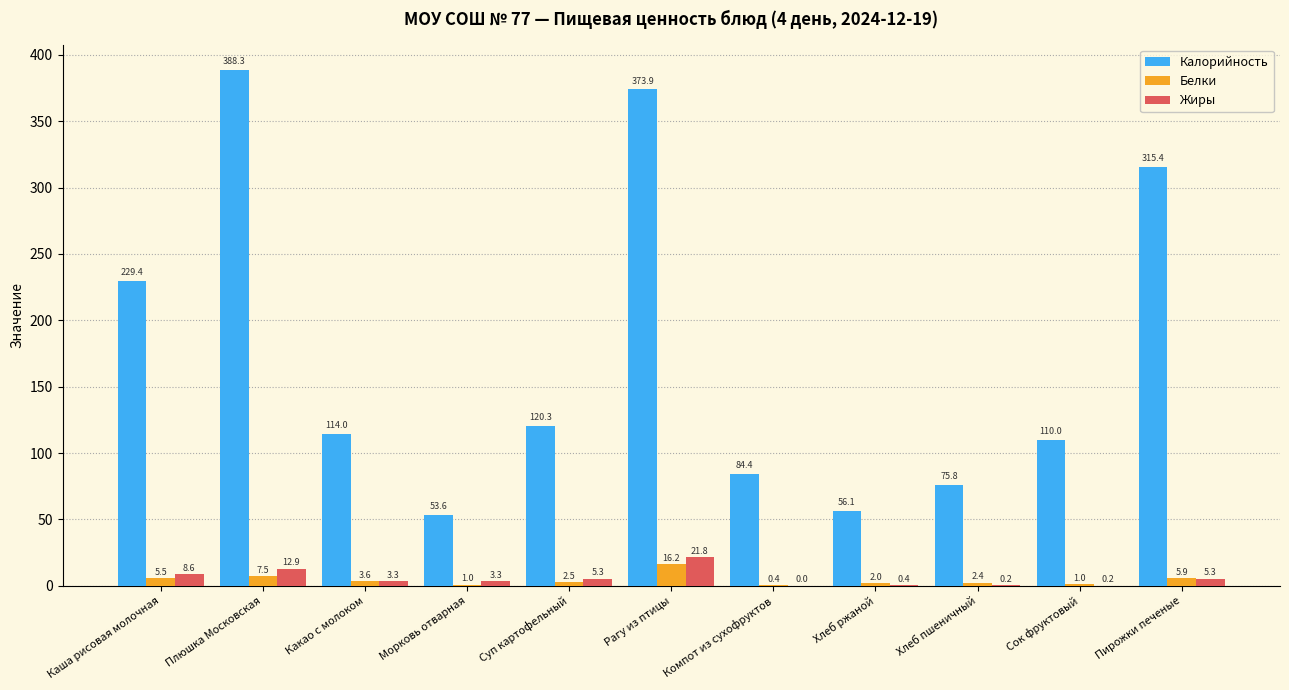

Where is Калорийность nearest to the value 220?

Каша рисовая молочная